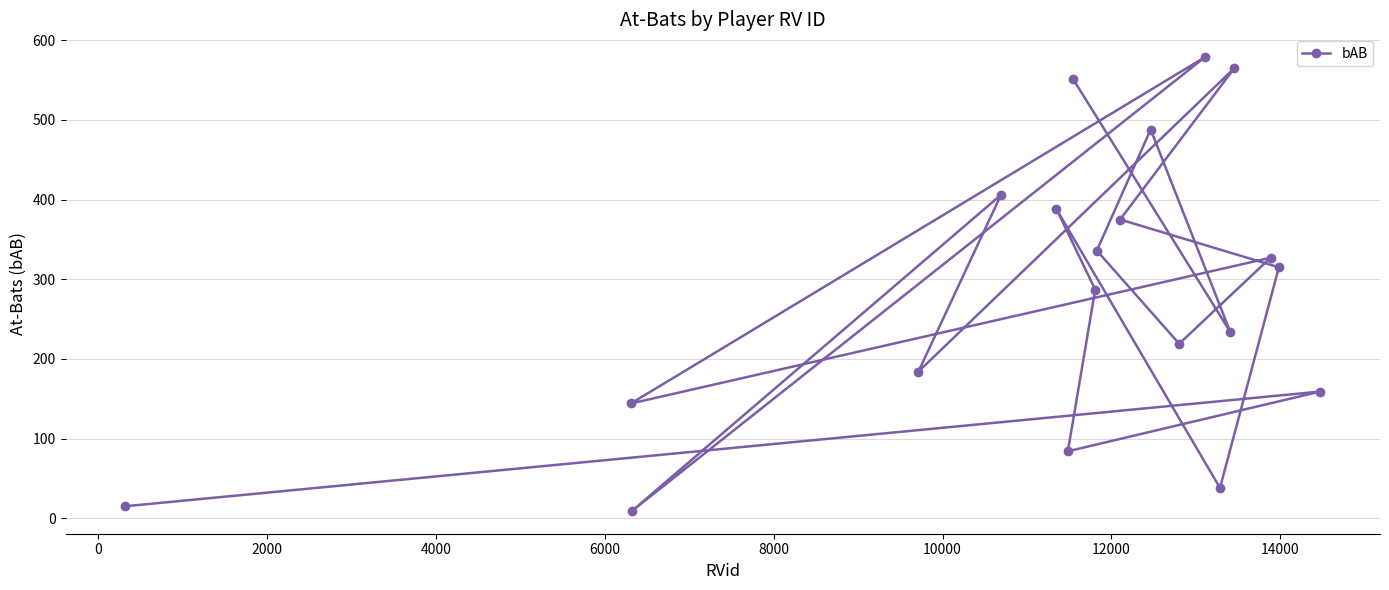

What is the average value?

285